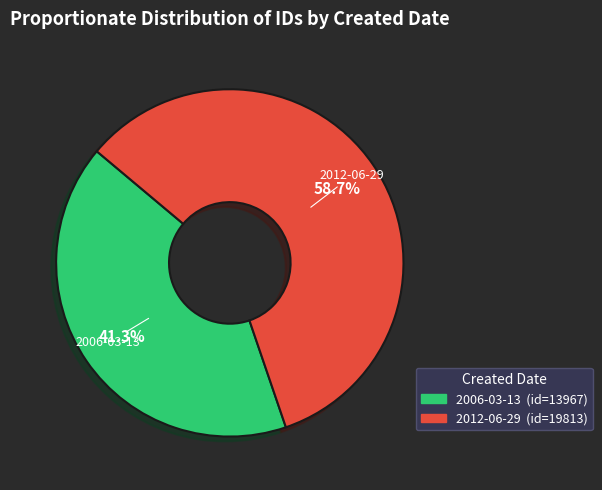

Does any single category account for the majority?

Yes